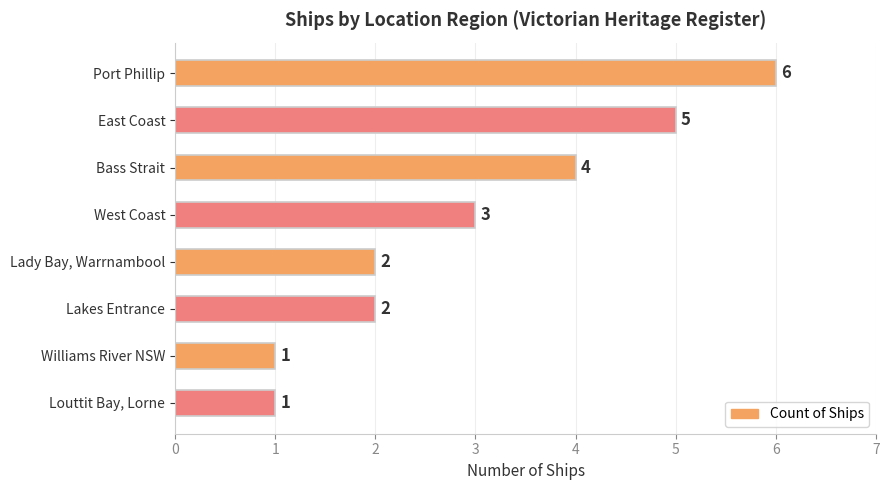

Which category has the highest value across all series?

Port Phillip